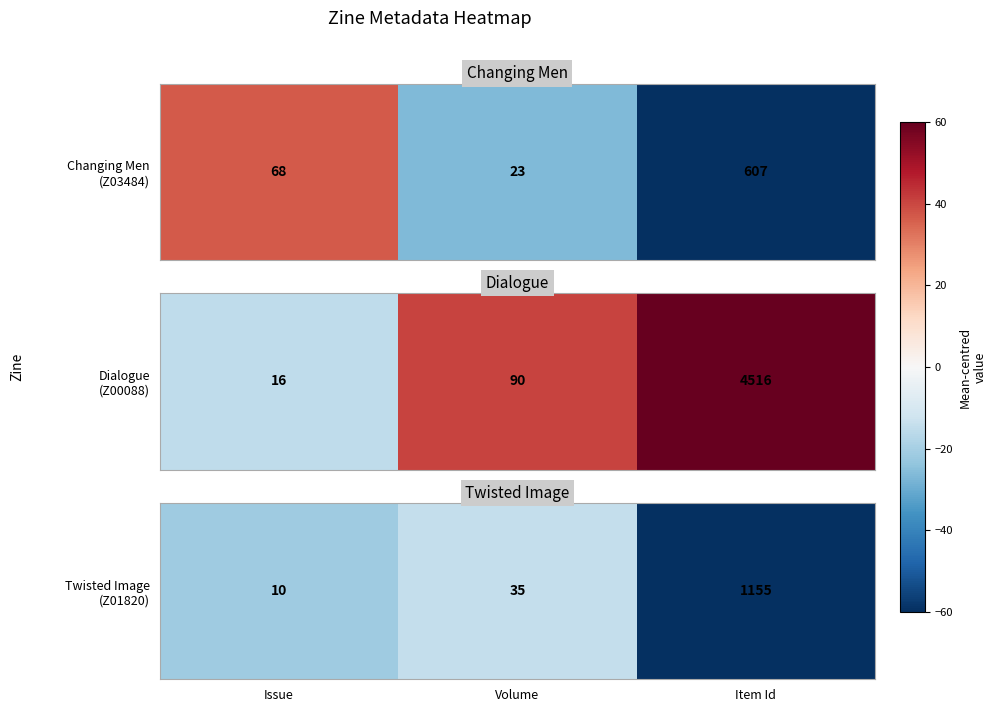

Which category has the highest value across all series?

Volume